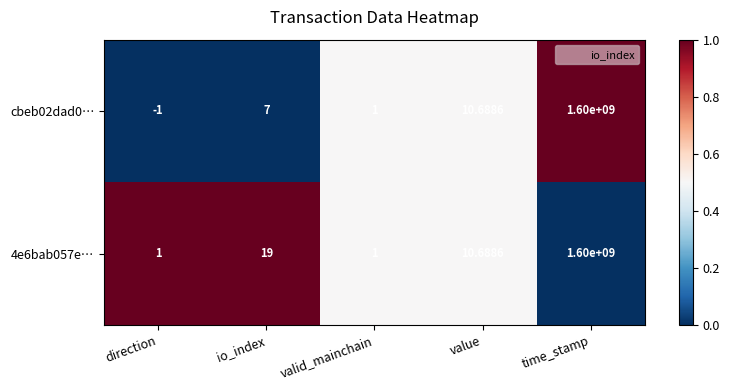

Where is 4e6bab057e… nearest to the value 800000000?

io_index